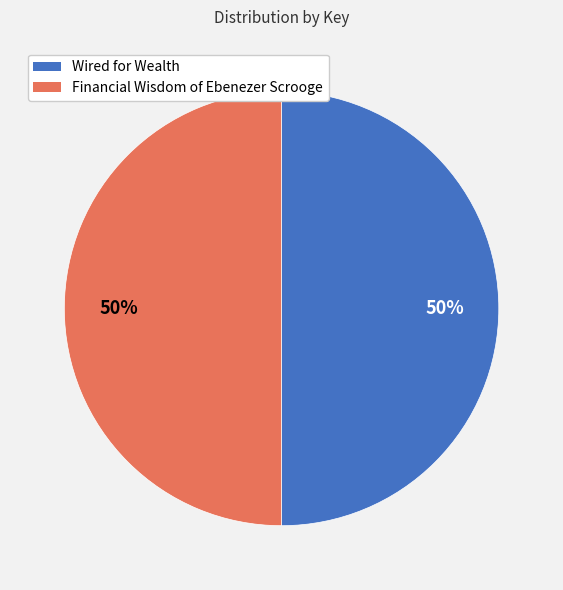

To the nearest percent, what percentage of the pie is Financial Wisdom of Ebenezer Scrooge?

50%